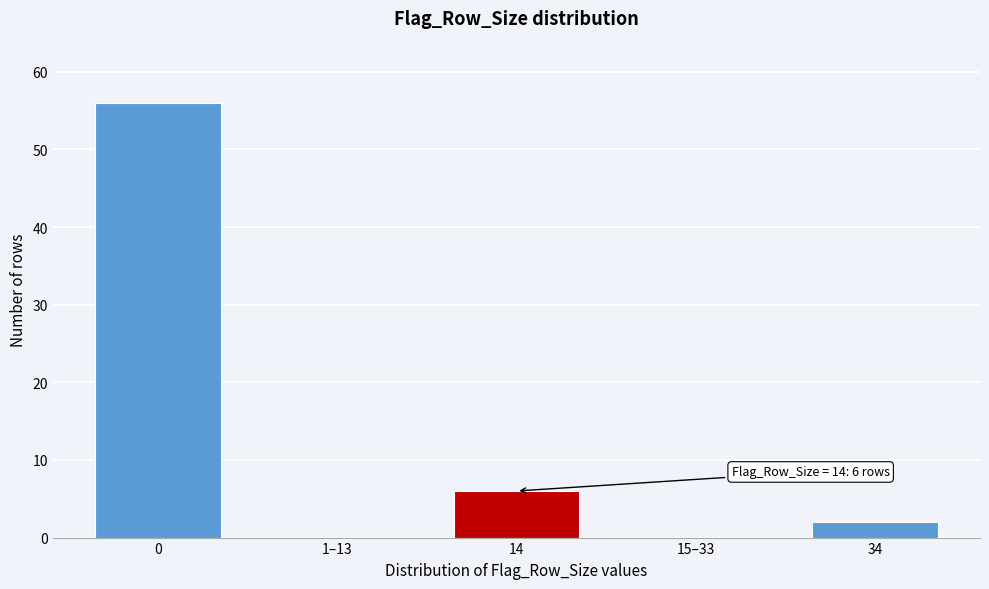

Reading left to right, list all the values displayed in this chart.

0=56	1–13=0	14=6	15–33=0	34=2